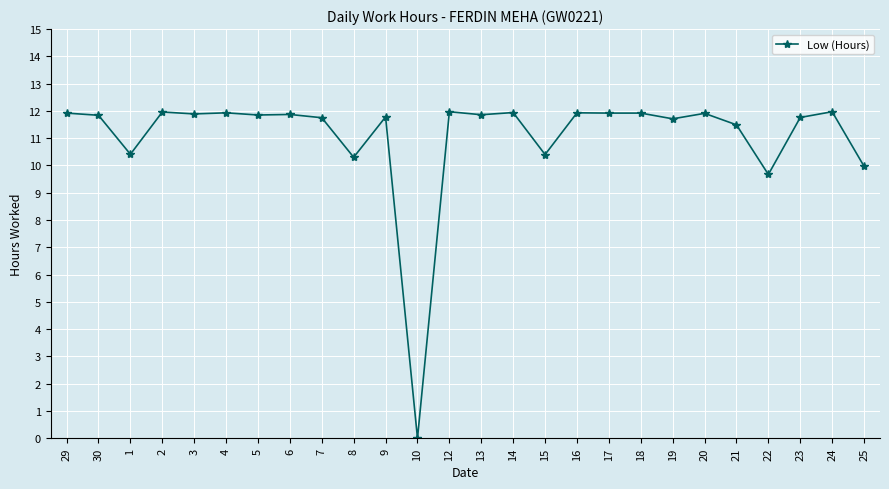

What is the value of the 23rd point from the left?

9.7